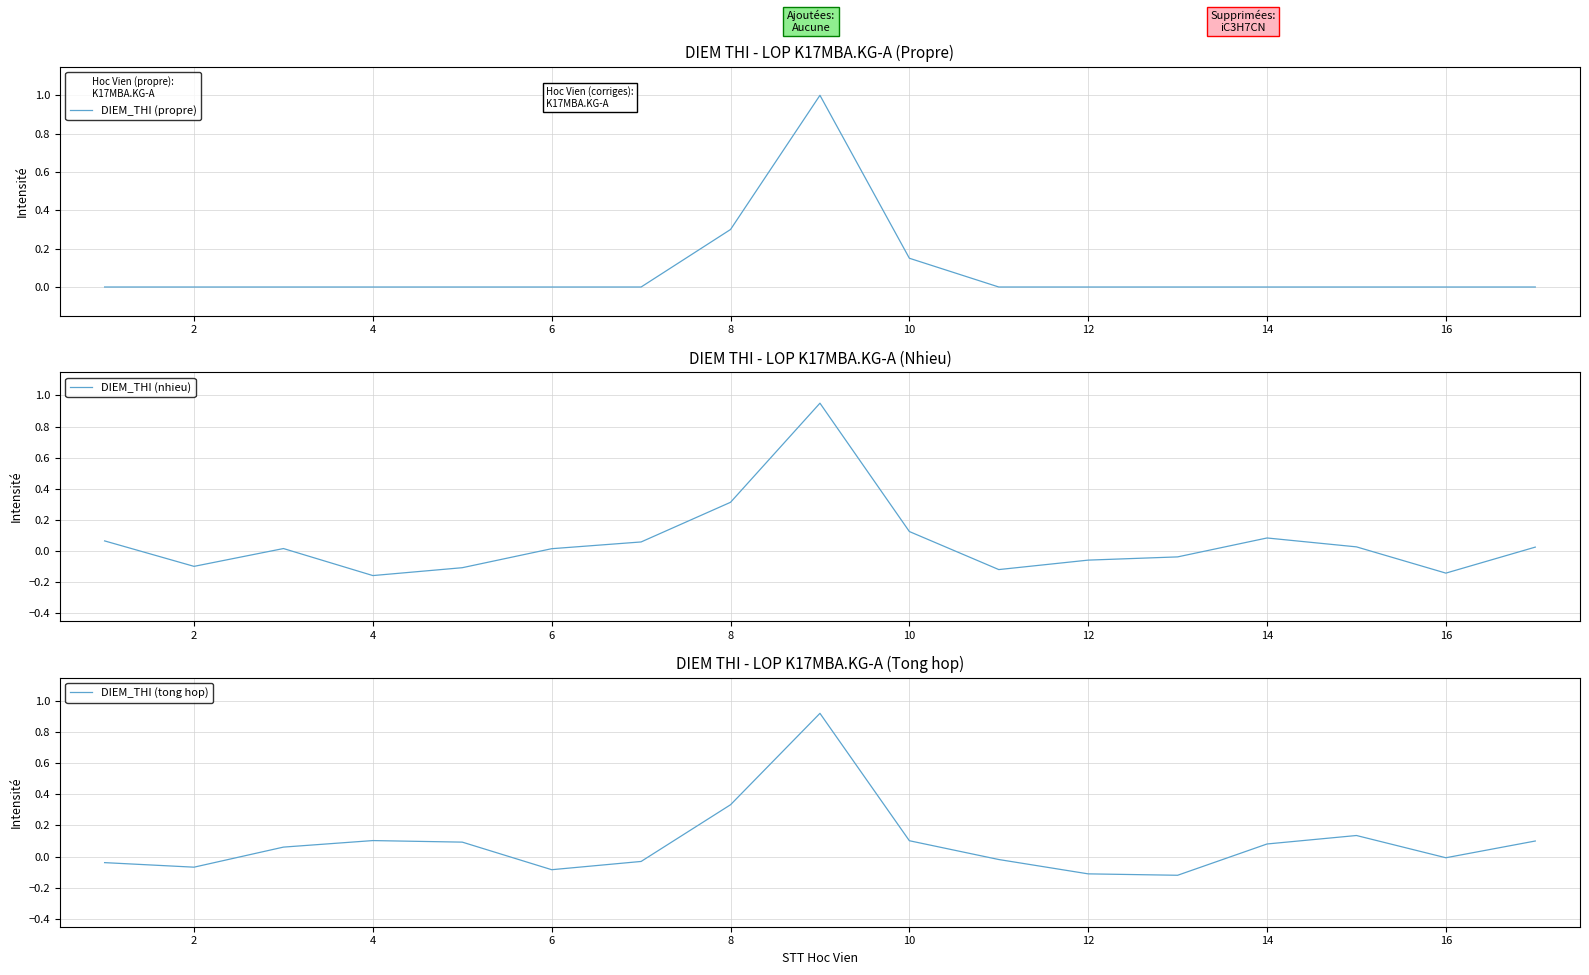

After their last crossing, which series has the higher values: DIEM_THI (tong hop) or DIEM_THI (propre)?

DIEM_THI (tong hop)